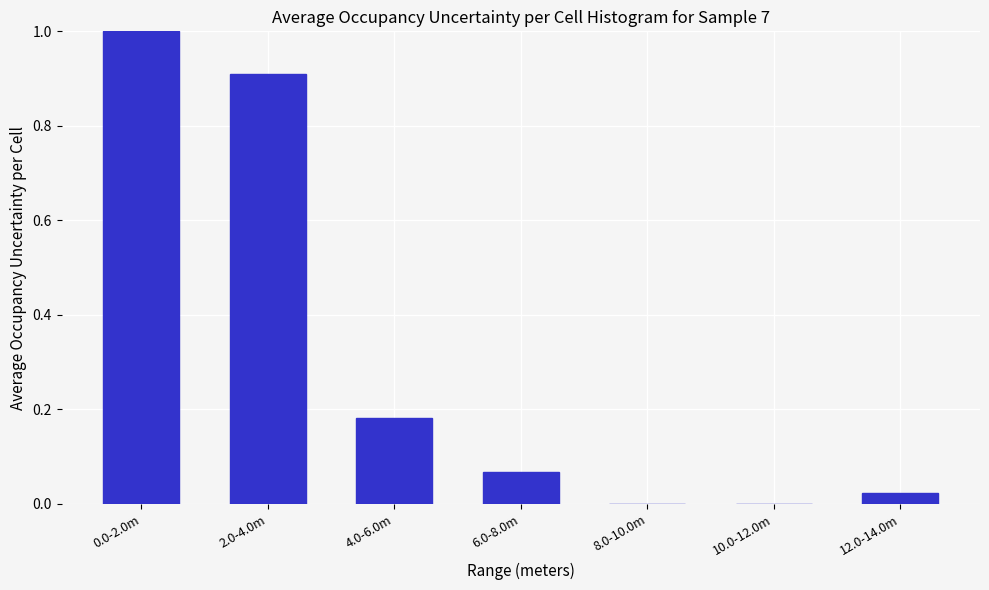

What is the greatest value displayed?

1.0